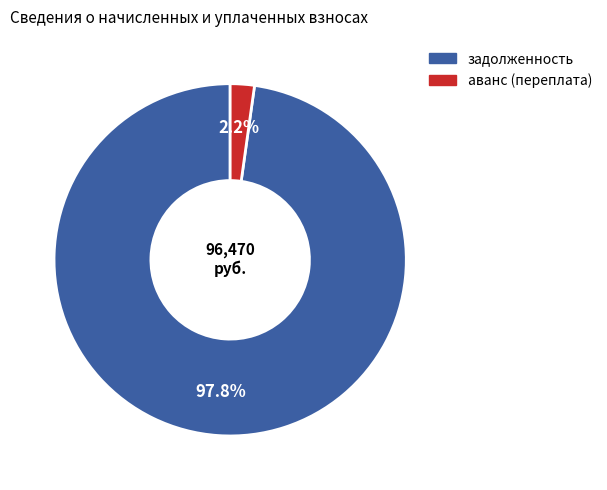

Combined, what portion of the pie is задолженность and аванс (переплата)?

100.0%